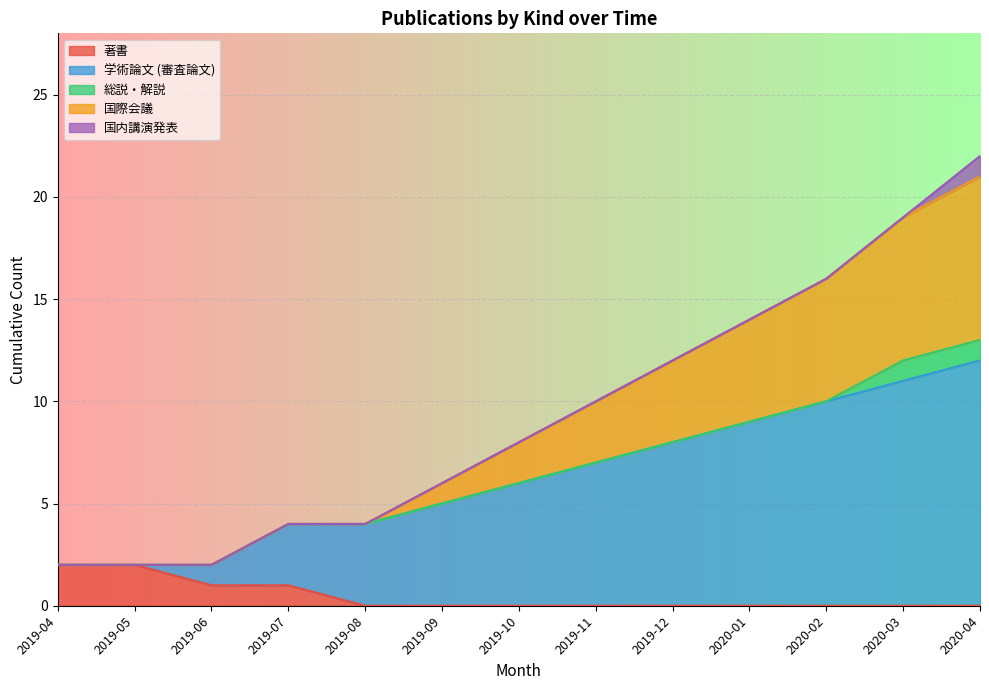

At which category is the sum across all series the highest?

2020-04